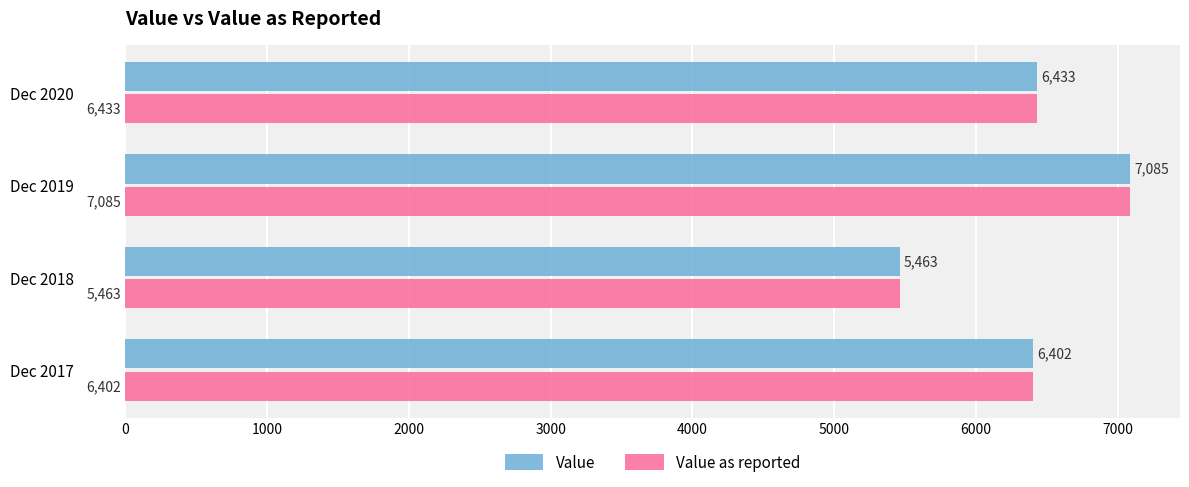

Where is Value as reported nearest to the value 6274?

Dec 2017